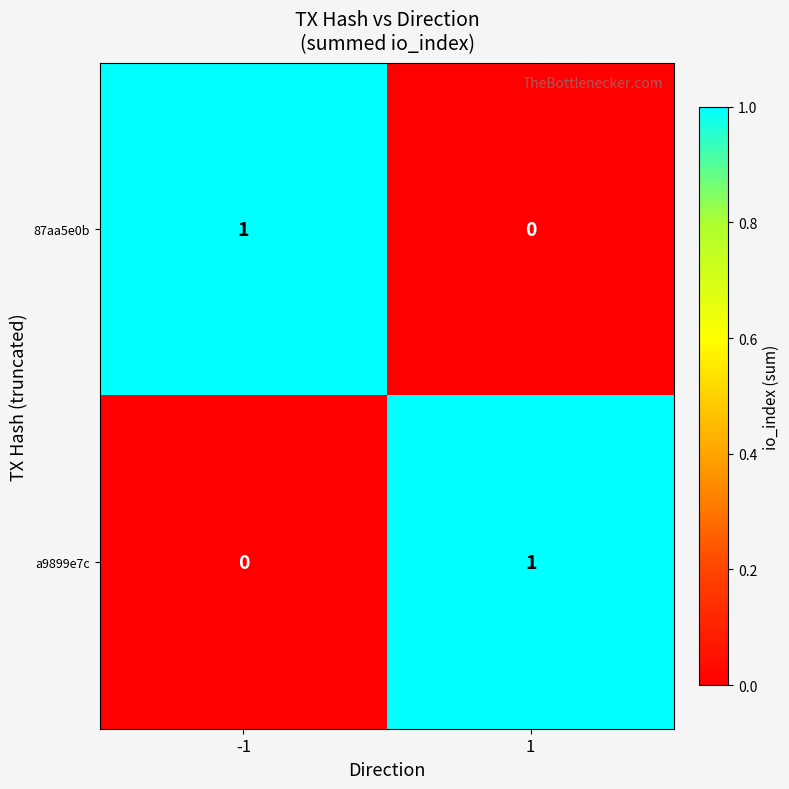

True or false: a9899e7c has a value of 2 at 1.

False